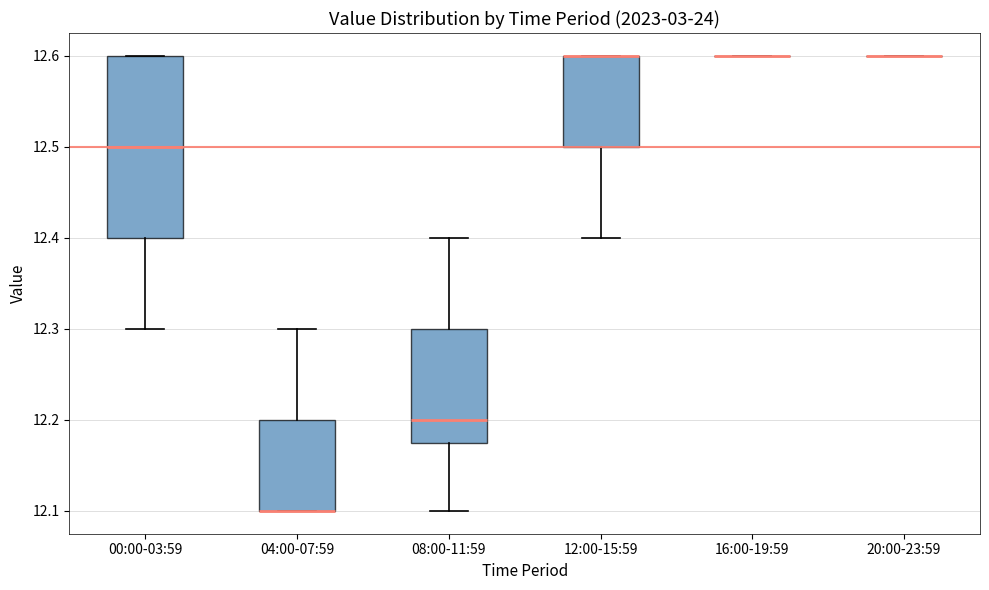

Reading left to right, read every box against the y-axis: the position of its median line, the range the box covers, and the ends of its whiskers. The values are not printed on the chart, so give them approximately, as read against the axis.

00:00-03:59: median 12.50, box 12.40 to 12.60, whiskers 12.30 to 12.60
04:00-07:59: median 12.10 (drawn on the box's lower edge), box 12.10 to 12.20, whiskers 12.10 to 12.30
08:00-11:59: median 12.20, box 12.18 to 12.30, whiskers 12.10 to 12.40
12:00-15:59: median 12.60 (drawn on the box's upper edge), box 12.50 to 12.60, whiskers 12.40 to 12.60
16:00-19:59: box collapsed to a line at 12.60, whiskers 12.60 to 12.60
20:00-23:59: box collapsed to a line at 12.60, whiskers 12.60 to 12.60